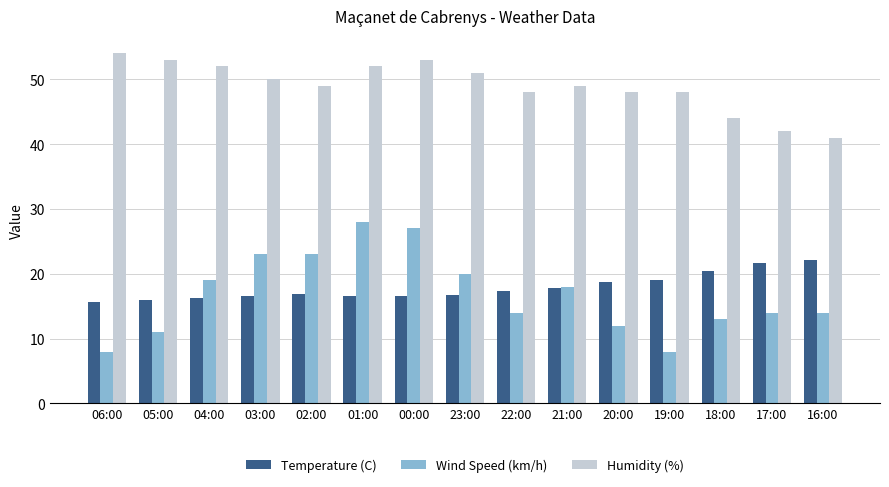

What is the label of the 10th bar from the right?

01:00